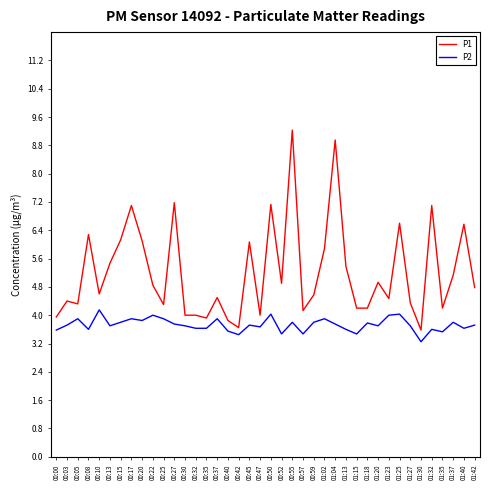

True or false: P1 has a value of 4.3 at 01:27.

True